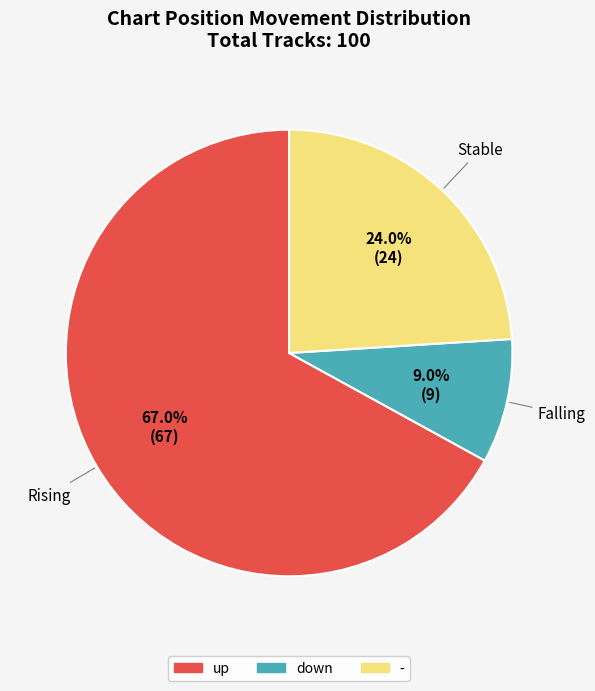

To the nearest percent, what is the difference between the largest and smallest slice percentages?

58%